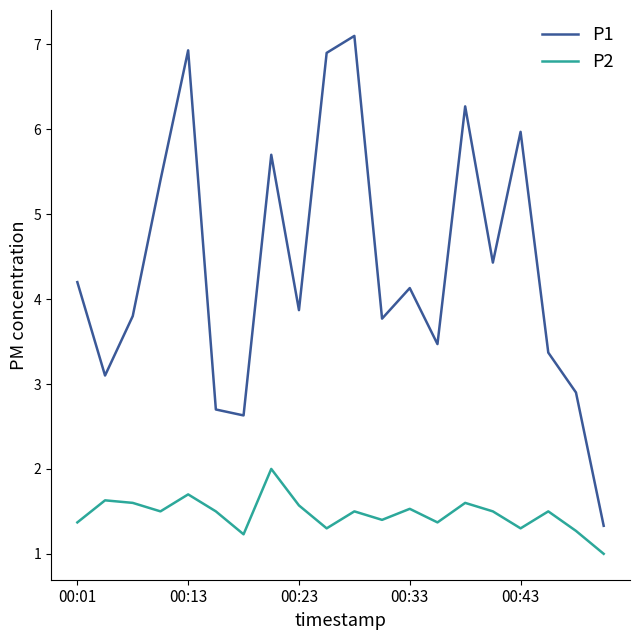

Which series has the largest total across all categories?

P1